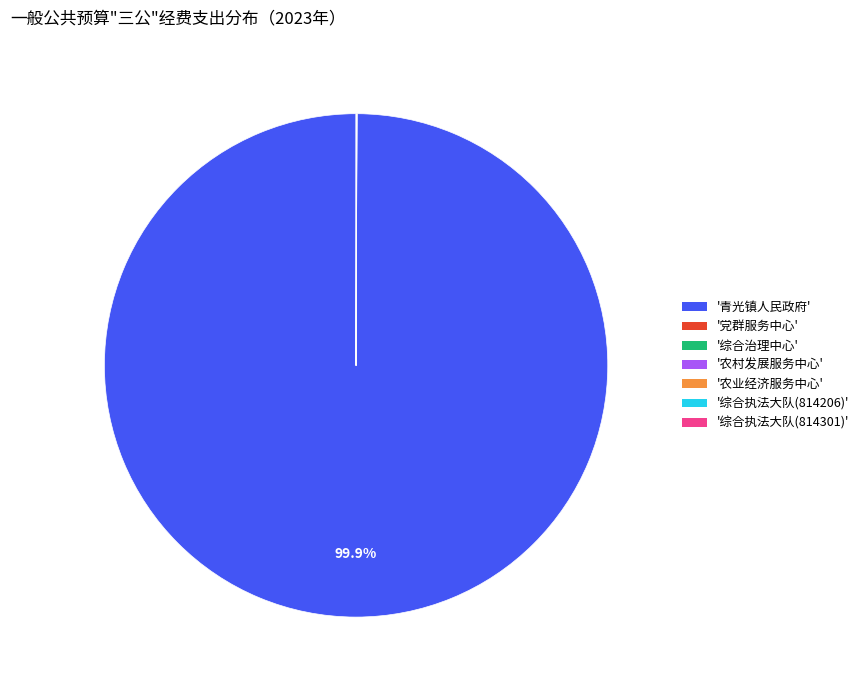

To the nearest percent, what is the difference between the largest and smallest slice percentages?

100%